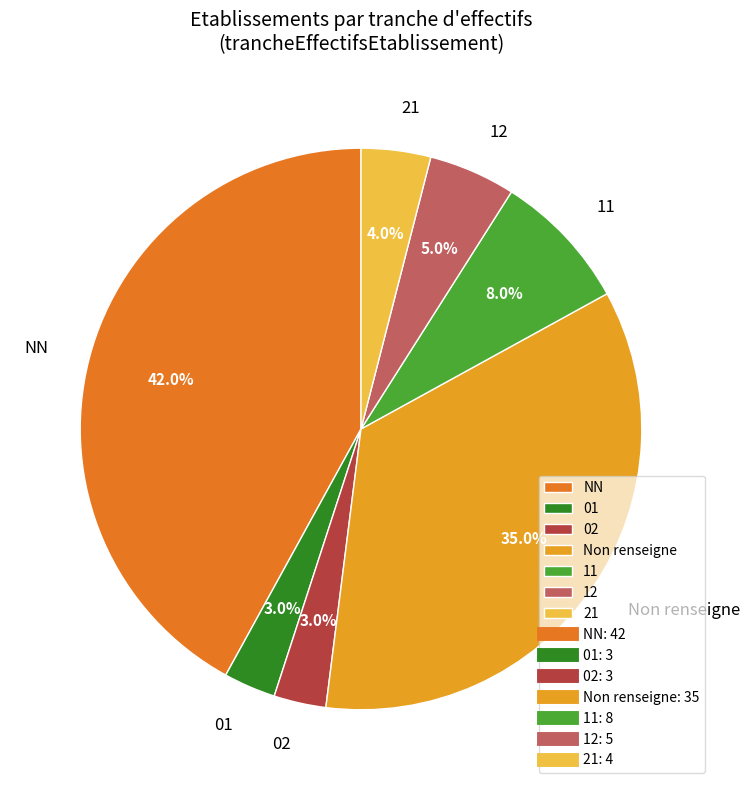

What is the largest slice in the pie chart?

NN